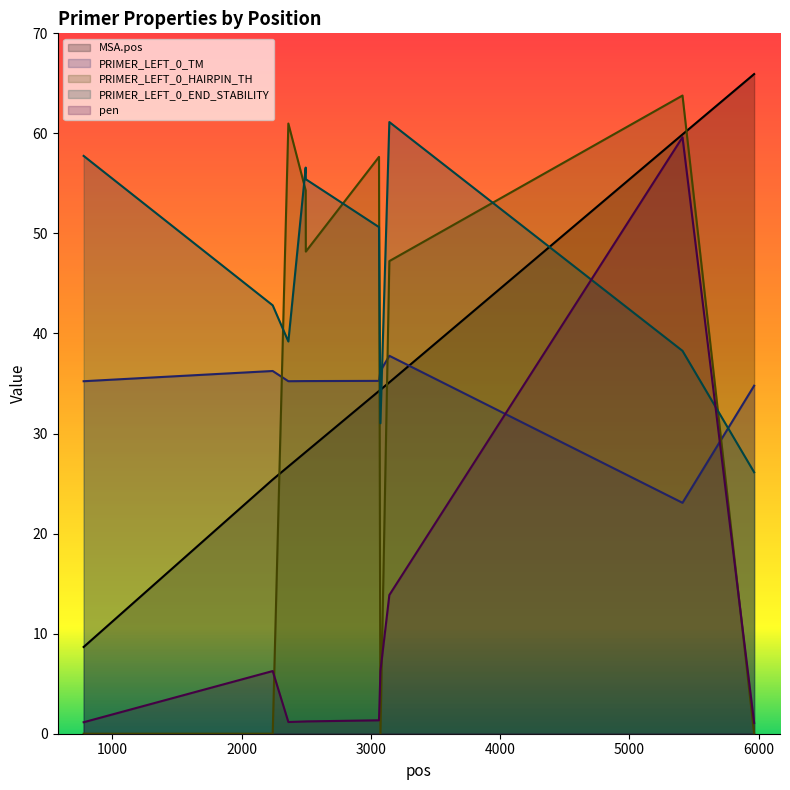

After their last crossing, which series has the higher values: pen or PRIMER_LEFT_0_TM?

PRIMER_LEFT_0_TM